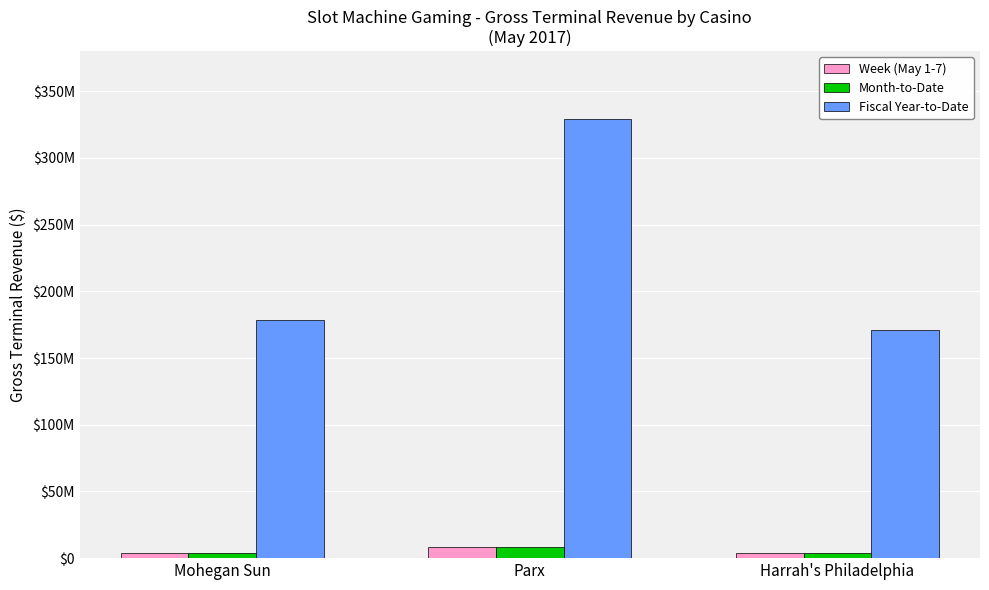

What is the minimum value for Month-to-Date?

4149208.6